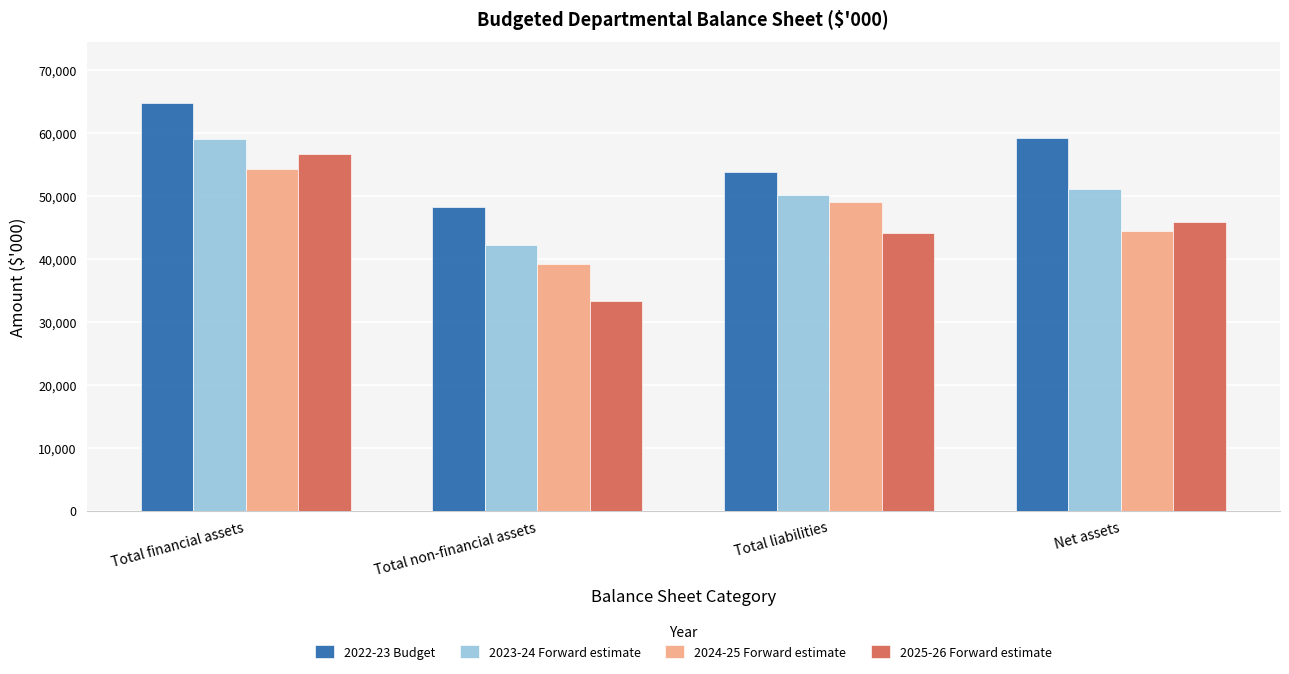

Rank the series by their maximum value, from highest to lowest.

2022-23 Budget, 2023-24 Forward estimate, 2025-26 Forward estimate, 2024-25 Forward estimate